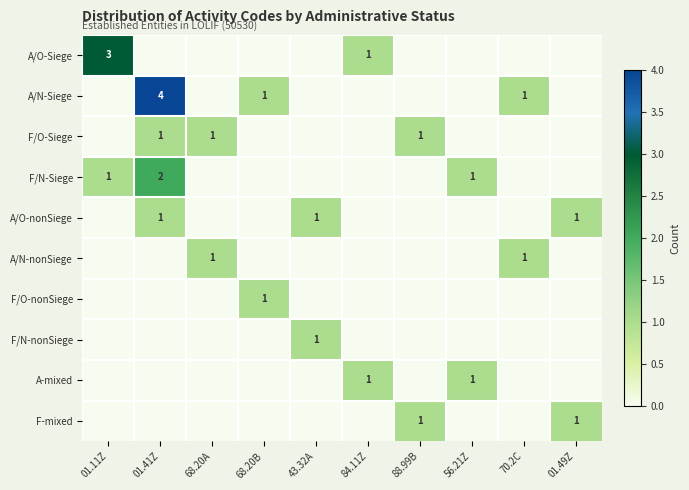

True or false: F/N-Siege has a value of 1 at 56.21Z.

True